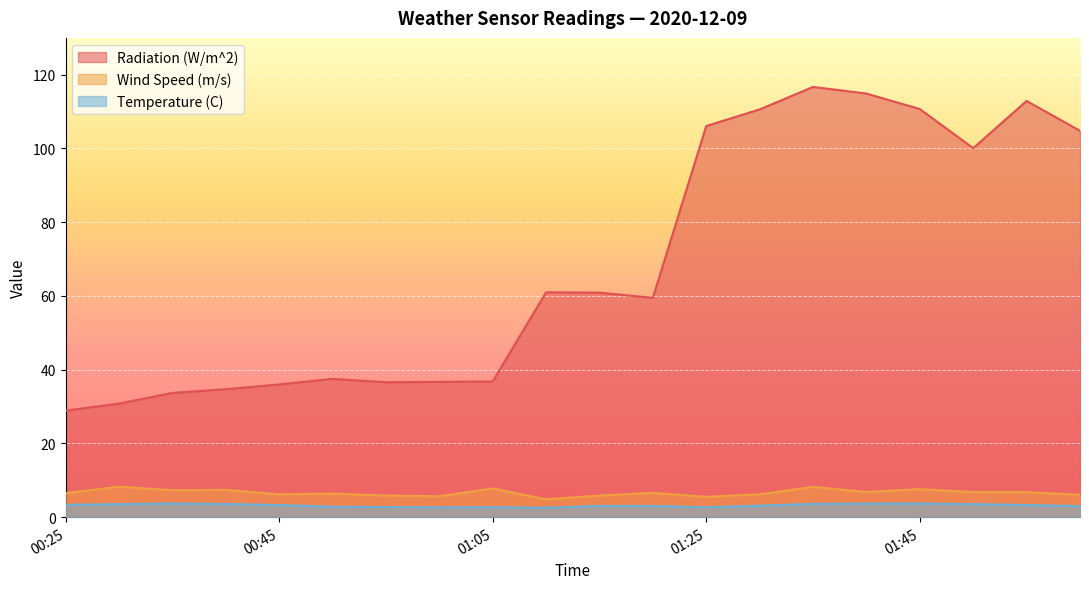

Which series has the largest range (max minus min)?

Radiation (W/m^2)